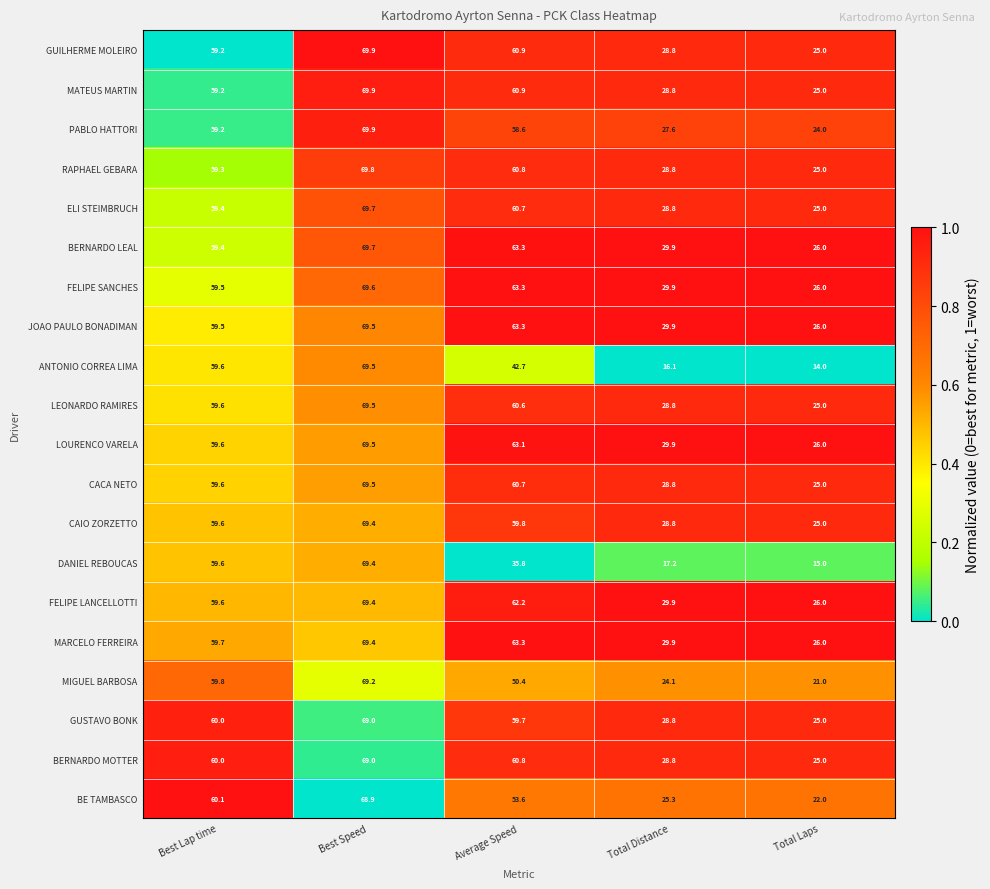

List the labels in order of RAPHAEL GEBARA value, largest first.

Best Speed, Average Speed, Best Lap time, Total Distance, Total Laps